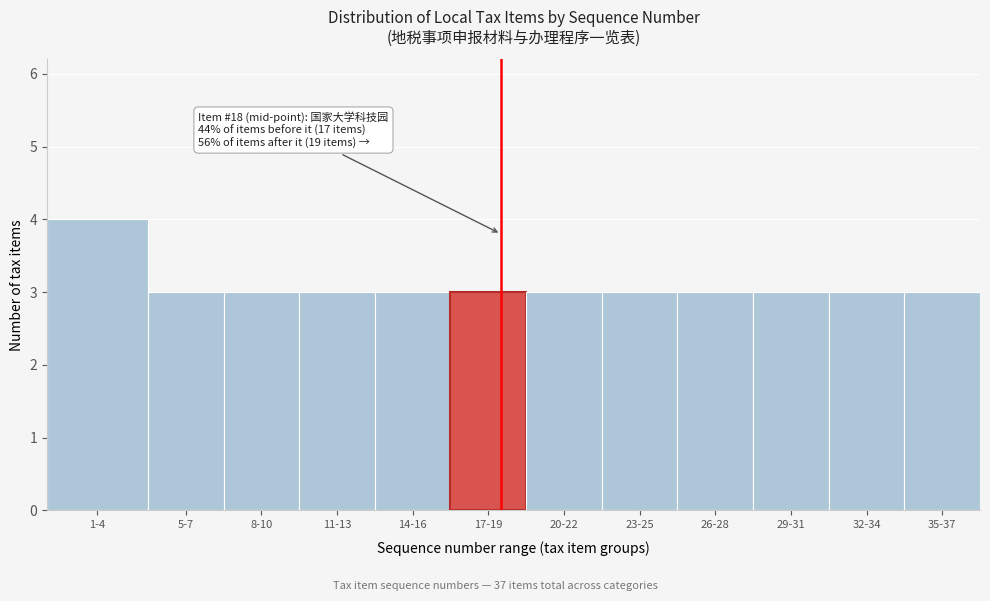

Reading right to left, transcribe all the data shown in this chart.

35-37=3	32-34=3	29-31=3	26-28=3	23-25=3	20-22=3	17-19=3	14-16=3	11-13=3	8-10=3	5-7=3	1-4=4